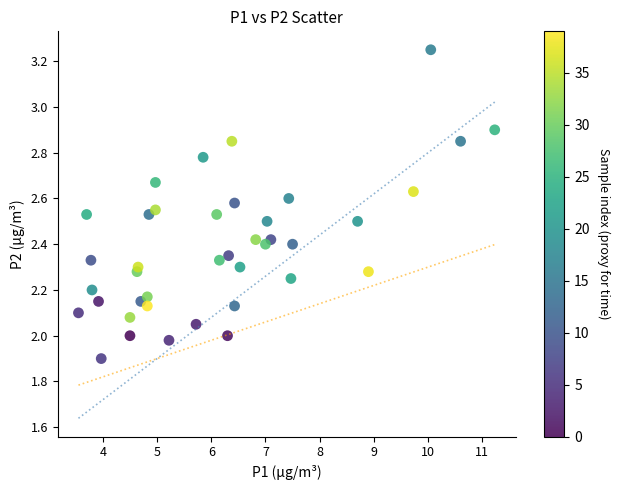

What is the range of X values (max minus min)?

7.7